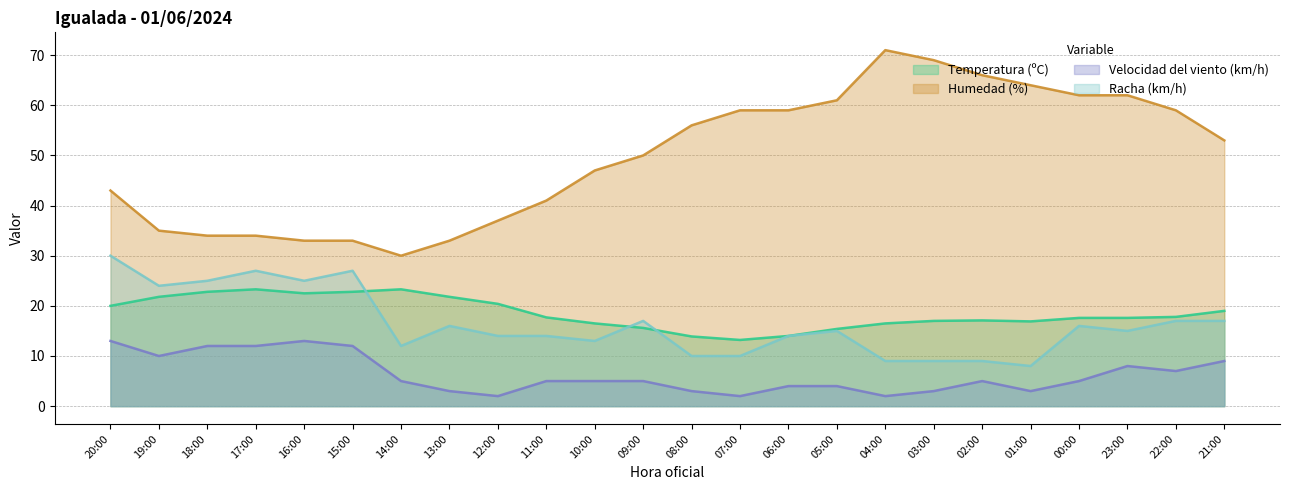

Does the chart have visible grid lines?

Yes